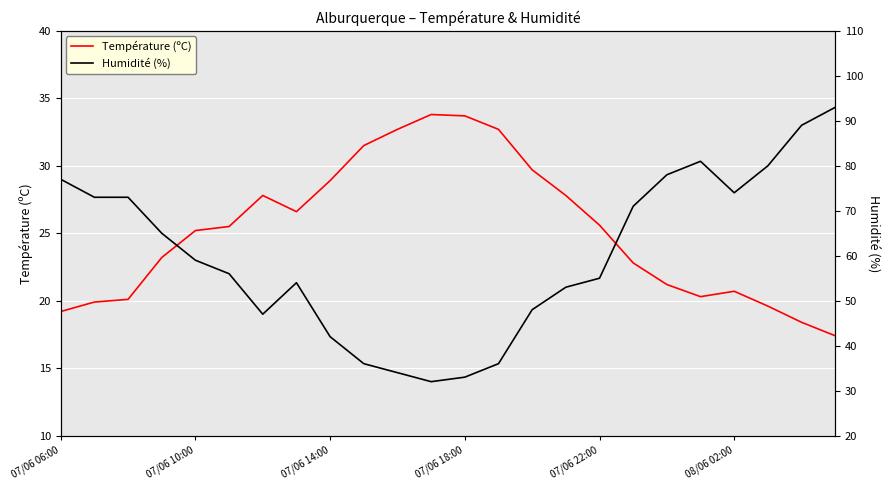

What is the maximum value for Température (ºC)?

33.8